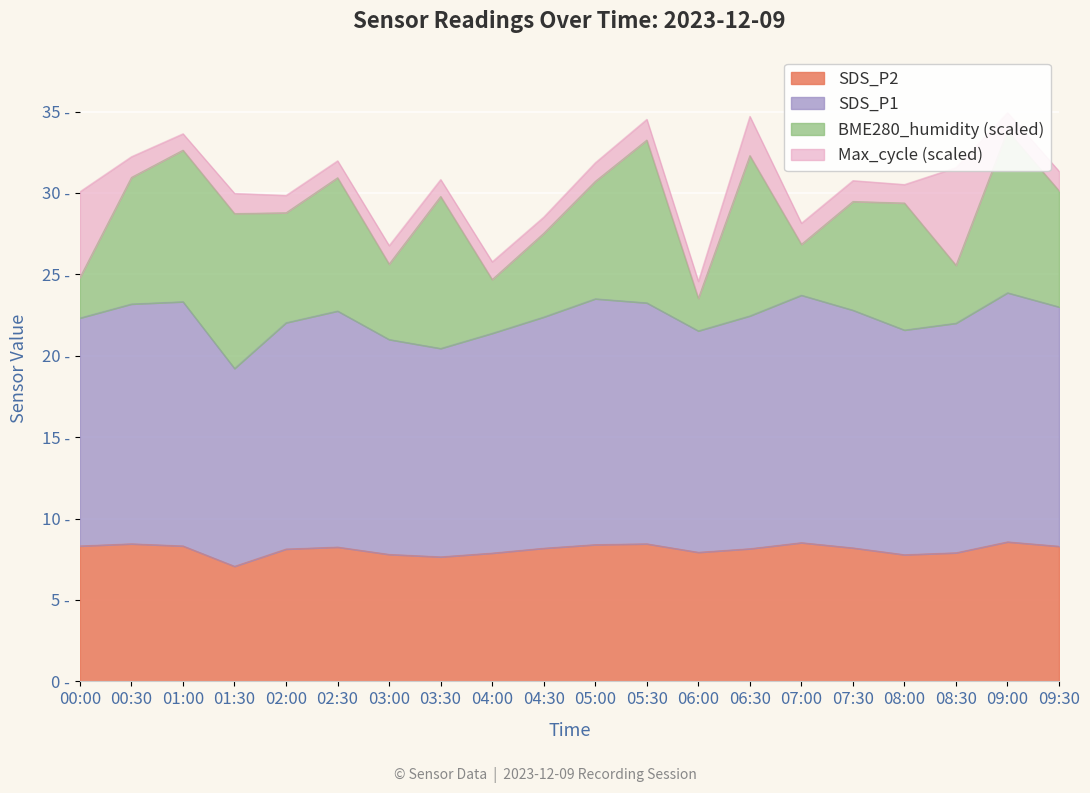

Which category has the lowest value in the SDS_P2 series?

01:30